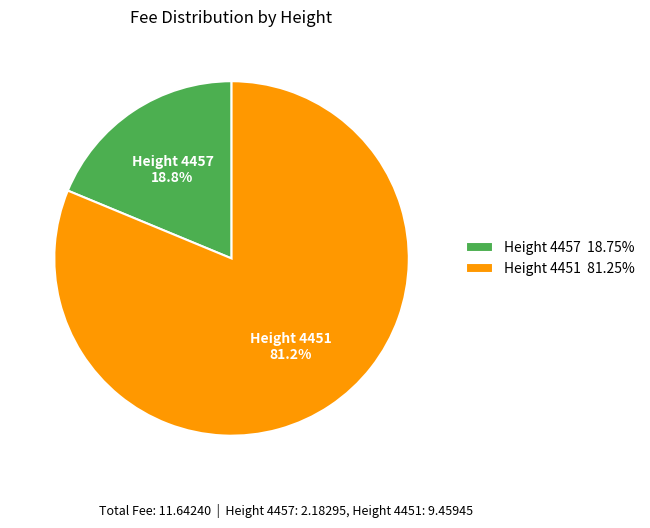

Approximately how many times larger is the value at Height 4451 compared to Height 4457?

4.3